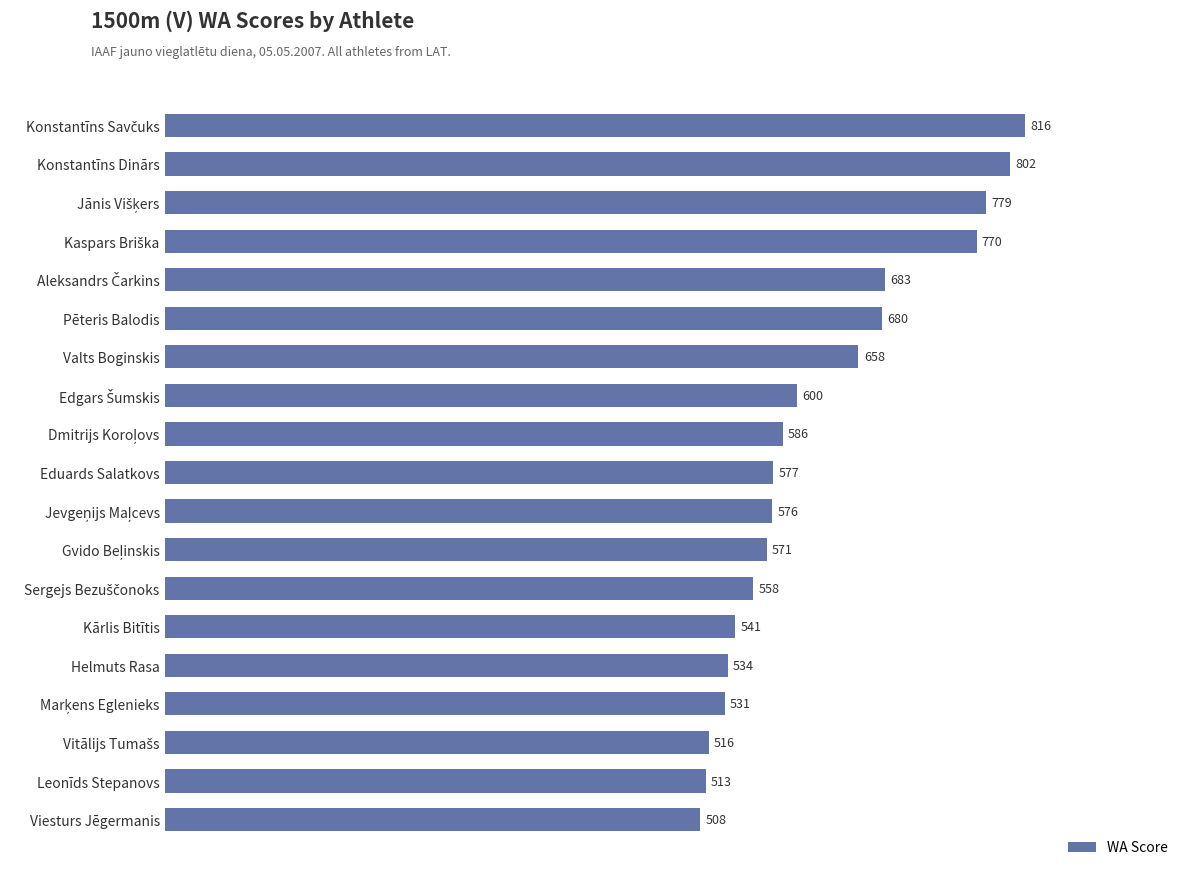

Count the number of data series in this chart.

1